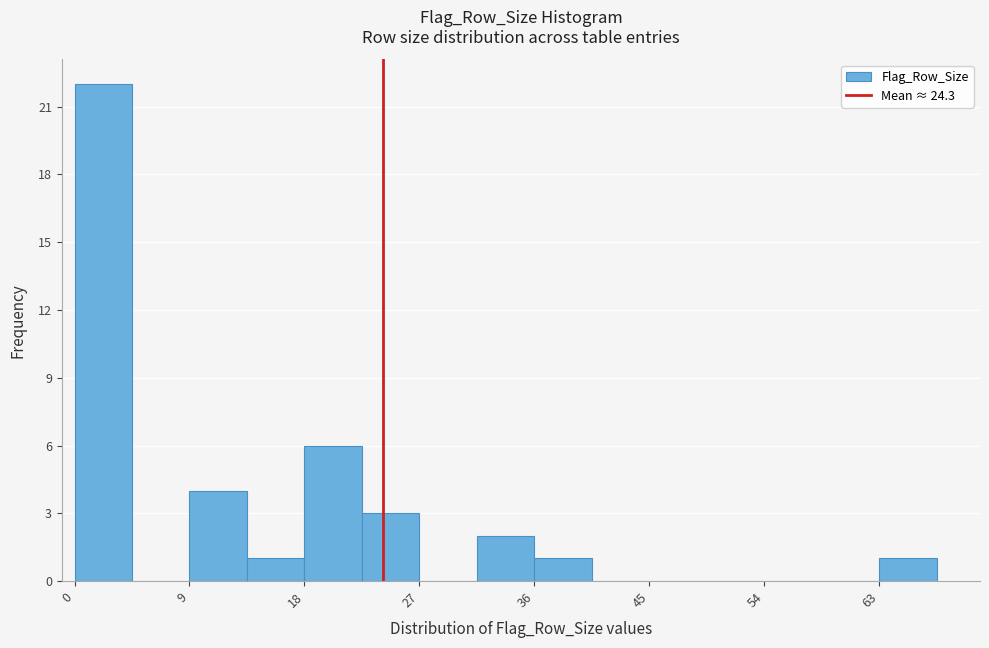

Which range on the x-axis has the tallest bar?

0 to 5